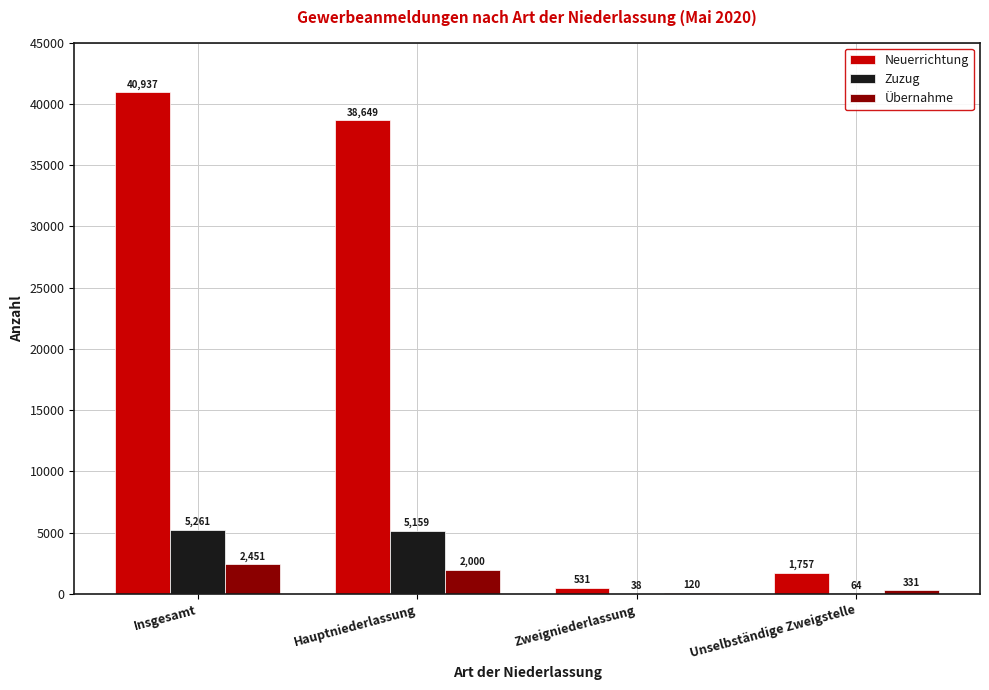

Where is Zuzug nearest to the value 2649?

Hauptniederlassung